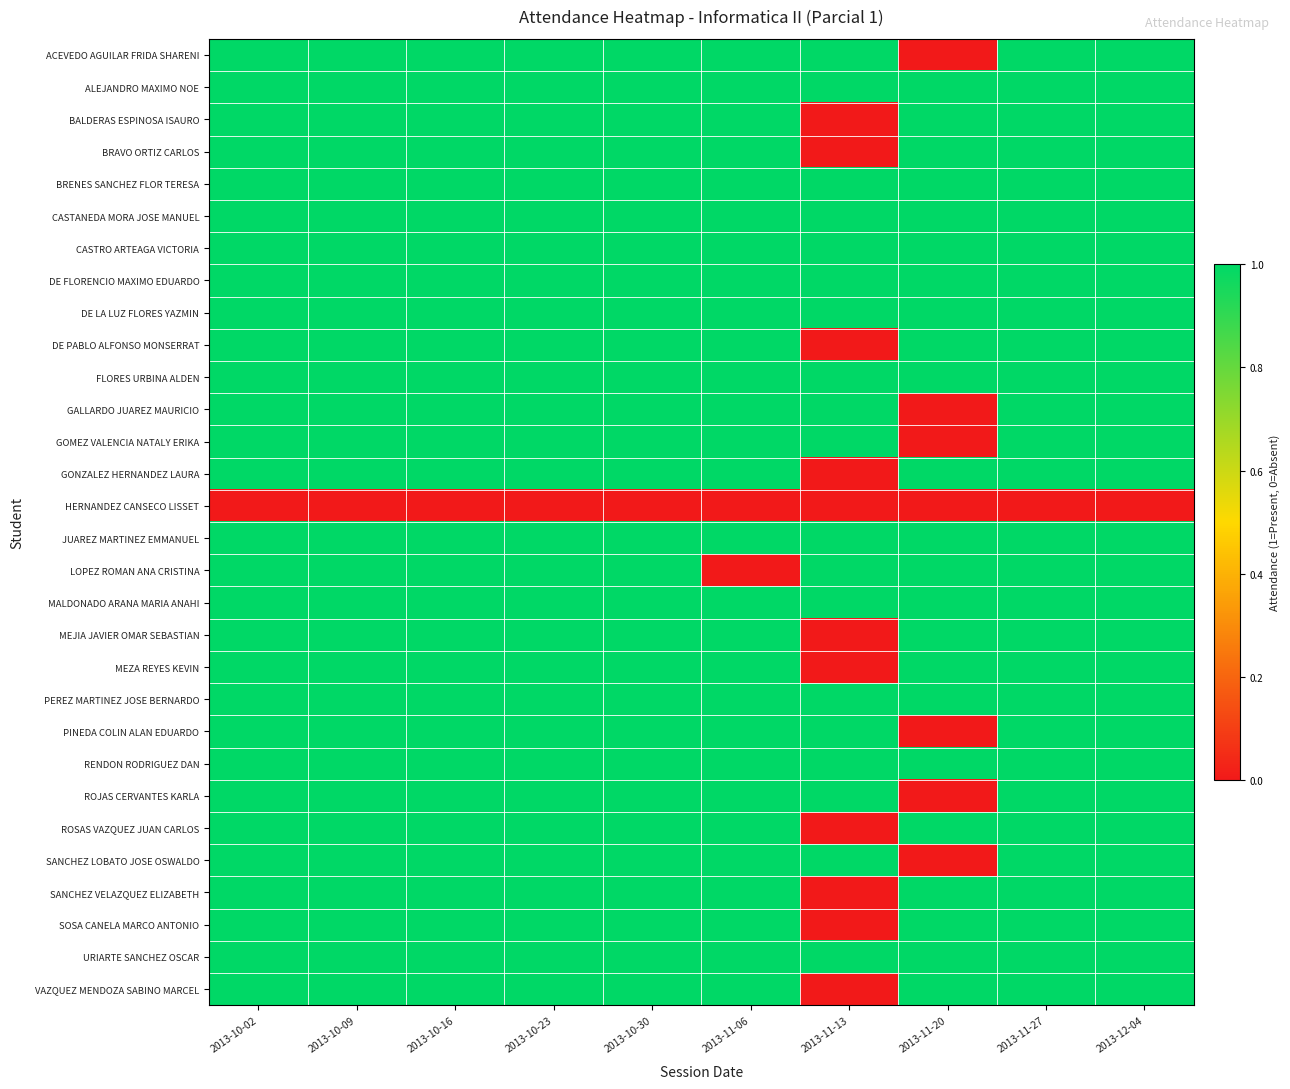

Rank the series by their maximum value, from highest to lowest.

ACEVEDO AGUILAR FRIDA SHARENI, ALEJANDRO MAXIMO NOE, BALDERAS ESPINOSA ISAURO, BRAVO ORTIZ CARLOS, BRENES SANCHEZ FLOR TERESA, CASTANEDA MORA JOSE MANUEL, CASTRO ARTEAGA VICTORIA, DE FLORENCIO MAXIMO EDUARDO, DE LA LUZ FLORES YAZMIN, DE PABLO ALFONSO MONSERRAT, FLORES URBINA ALDEN, GALLARDO JUAREZ MAURICIO, GOMEZ VALENCIA NATALY ERIKA, GONZALEZ HERNANDEZ LAURA, JUAREZ MARTINEZ EMMANUEL, LOPEZ ROMAN ANA CRISTINA, MALDONADO ARANA MARIA ANAHI, MEJIA JAVIER OMAR SEBASTIAN, MEZA REYES KEVIN, PEREZ MARTINEZ JOSE BERNARDO, PINEDA COLIN ALAN EDUARDO, RENDON RODRIGUEZ DAN, ROJAS CERVANTES KARLA, ROSAS VAZQUEZ JUAN CARLOS, SANCHEZ LOBATO JOSE OSWALDO, SANCHEZ VELAZQUEZ ELIZABETH, SOSA CANELA MARCO ANTONIO, URIARTE SANCHEZ OSCAR, VAZQUEZ MENDOZA SABINO MARCEL, HERNANDEZ CANSECO LISSET